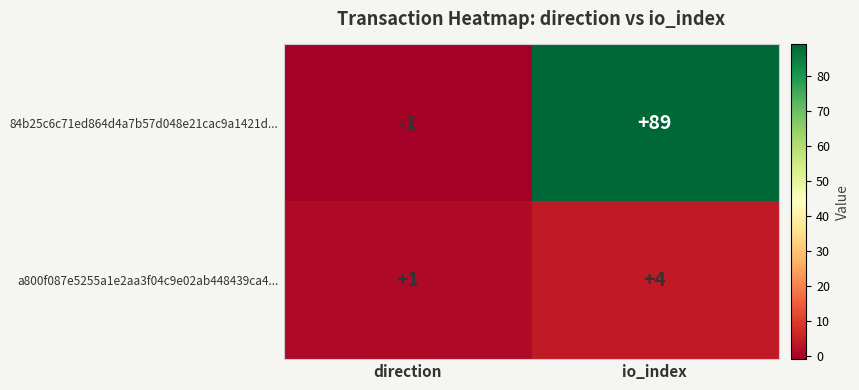

What is the average value of the 84b25c6c71ed864d4a7b57d048e21cac9a1421d... series?

44